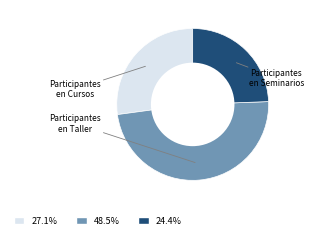

Is there a majority slice in this chart?

No